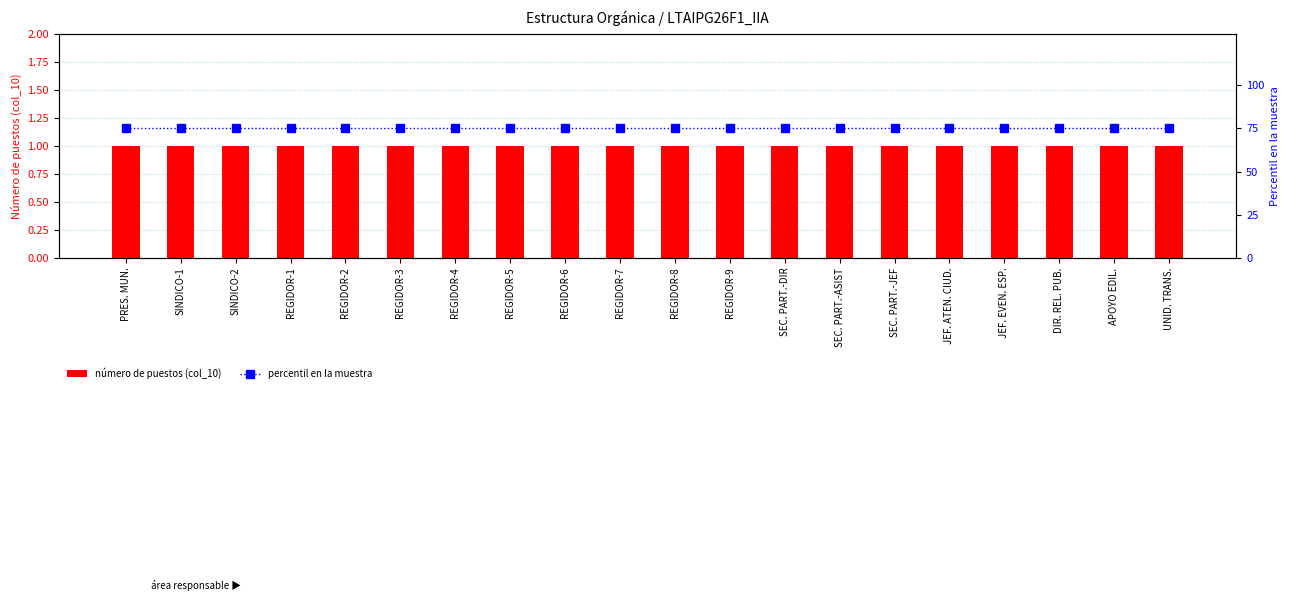

At which label does percentil en la muestra reach its peak?

PRES. MUN.